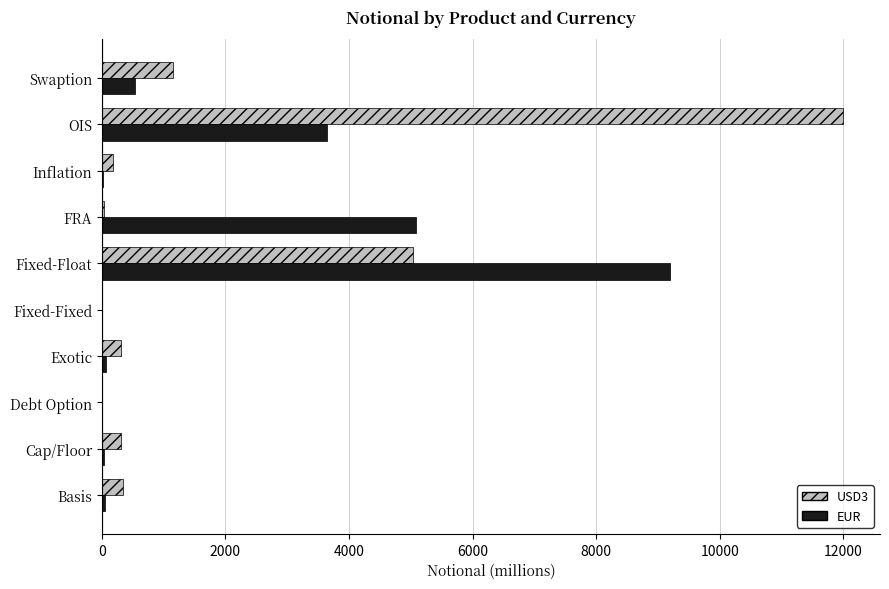

Where is EUR nearest to the value 4599?

FRA